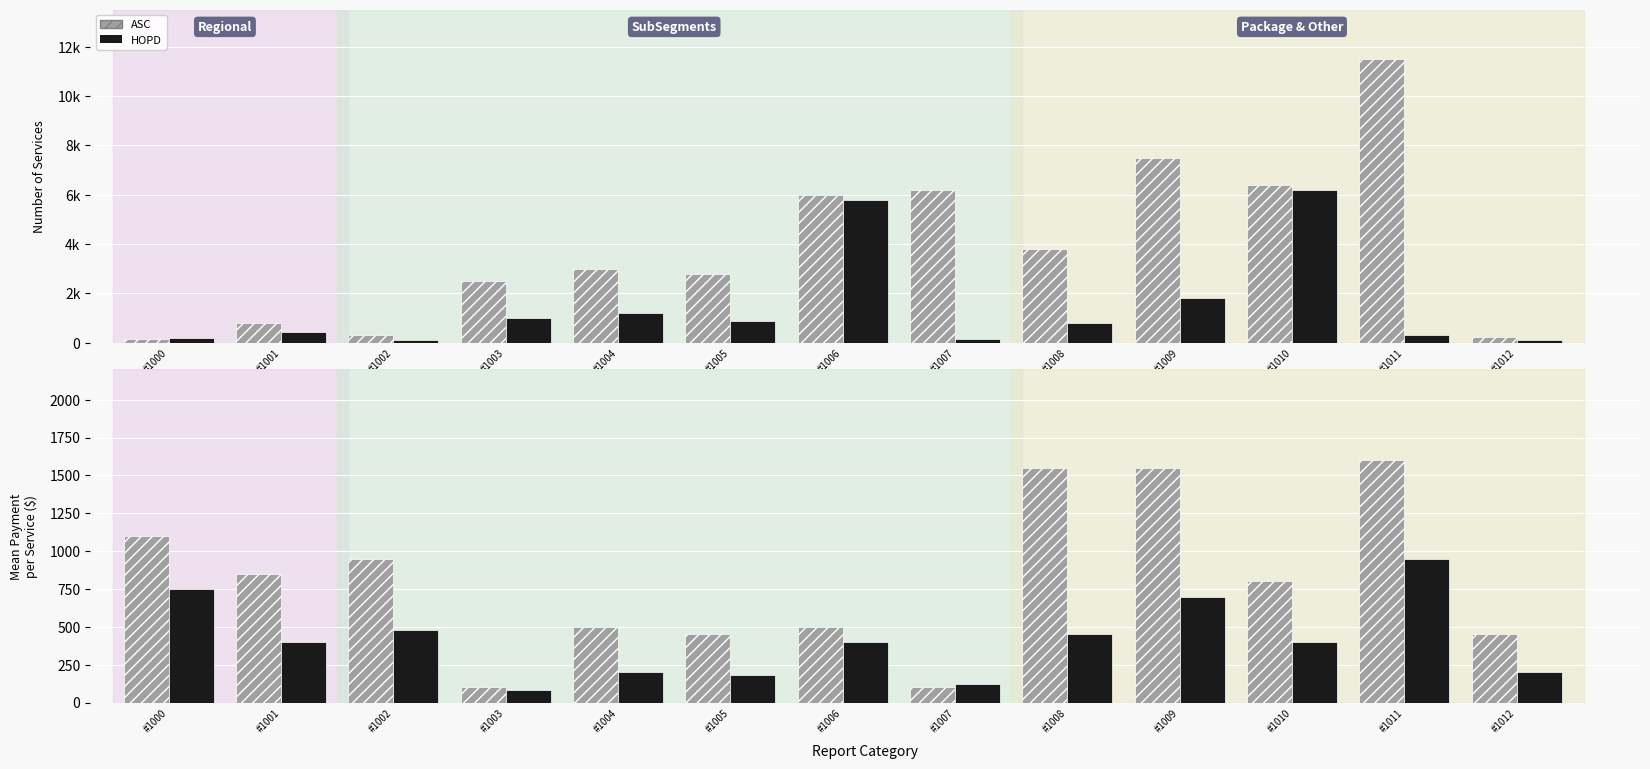

List the labels in order of HOPD value, smallest first.

#1003, #1007, #1005, #1004, #1012, #1001, #1006, #1010, #1008, #1002, #1009, #1000, #1011